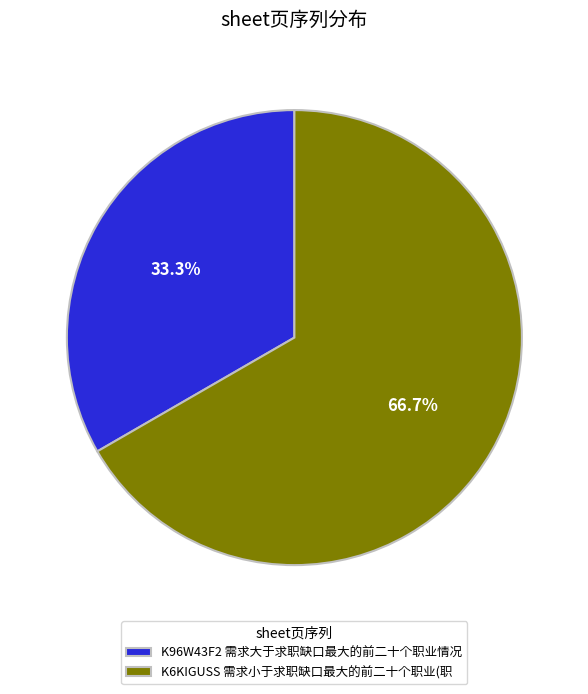

What portion of the pie excludes K96W43F2 需求大于求职缺口最大的前二十个职业情况?

66.7%